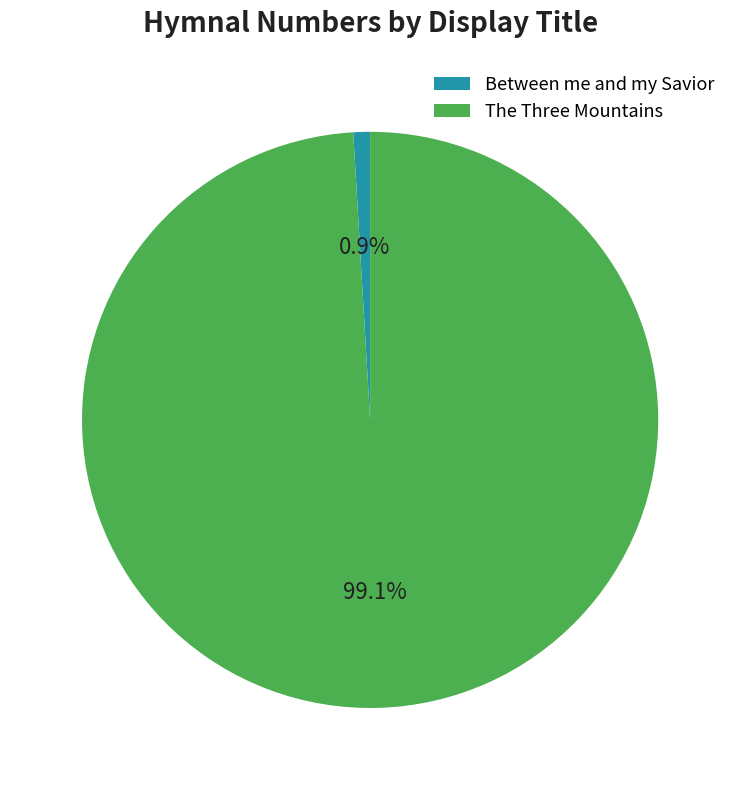

To the nearest percent, what is the difference between the The Three Mountains and Between me and my Savior slice percentages?

98%